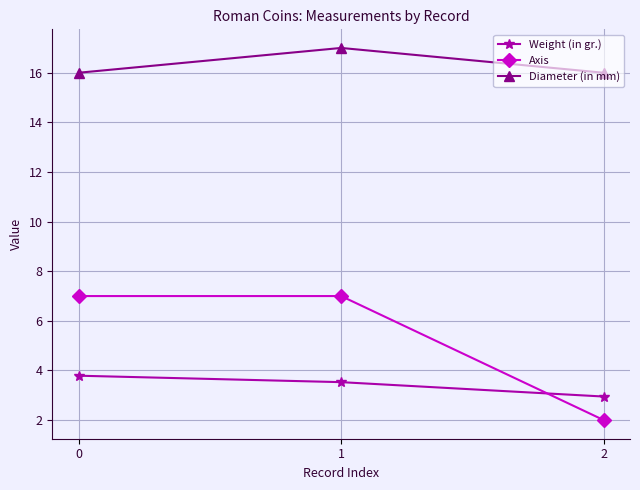

What value does the Weight (in gr.) series have at 1?

3.5